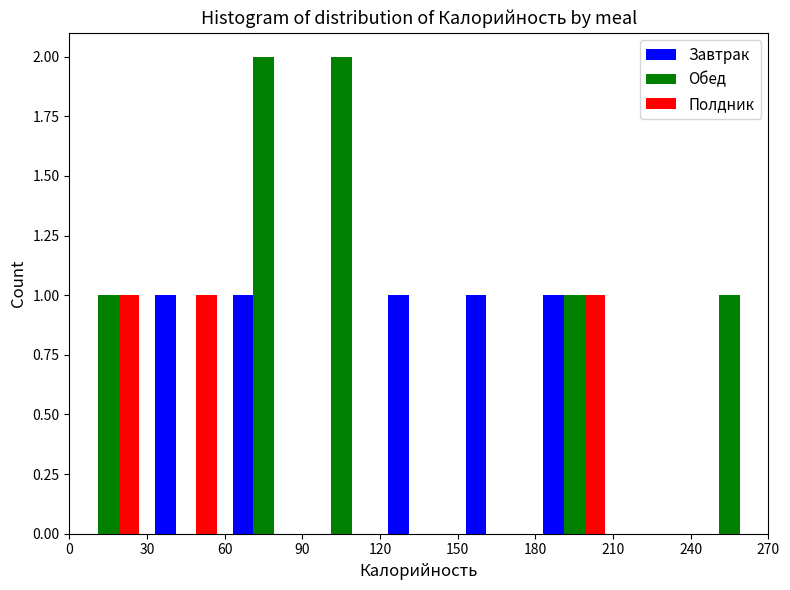

Reading left to right, list every range on the x-axis with the height of the bar of each series over it. The values are not printed on the chart, so give them approximately, as read against the axis.

0 to 30: Завтрак=0	Обед=1	Полдник=1
30 to 60: Завтрак=1	Обед=0	Полдник=1
60 to 90: Завтрак=1	Обед=2	Полдник=0
90 to 120: Завтрак=0	Обед=2	Полдник=0
120 to 150: Завтрак=1	Обед=0	Полдник=0
150 to 180: Завтрак=1	Обед=0	Полдник=0
180 to 210: Завтрак=1	Обед=1	Полдник=1
210 to 240: Завтрак=0	Обед=0	Полдник=0
240 to 270: Завтрак=0	Обед=1	Полдник=0